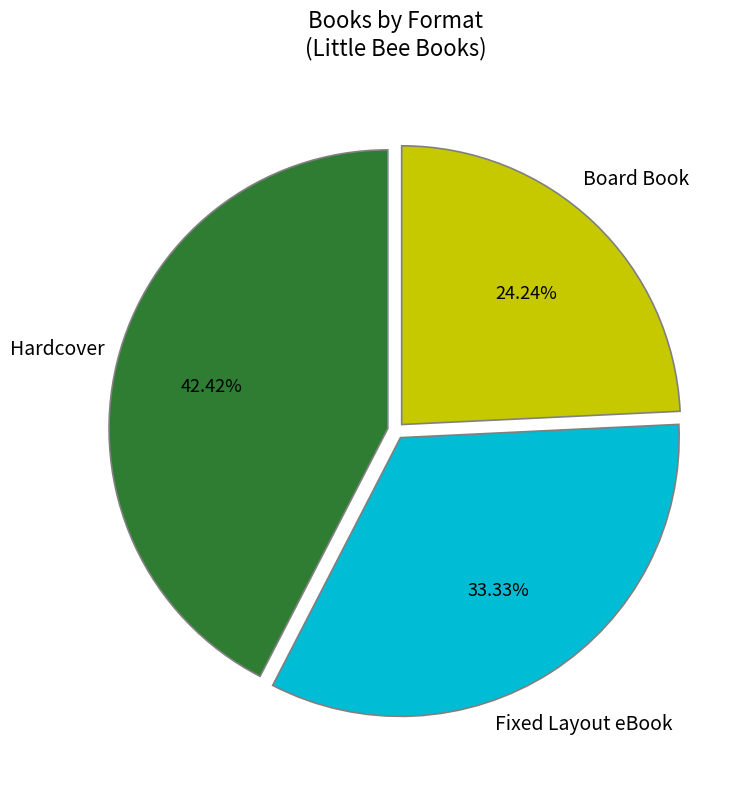

Which category has the biggest portion of the pie?

Hardcover